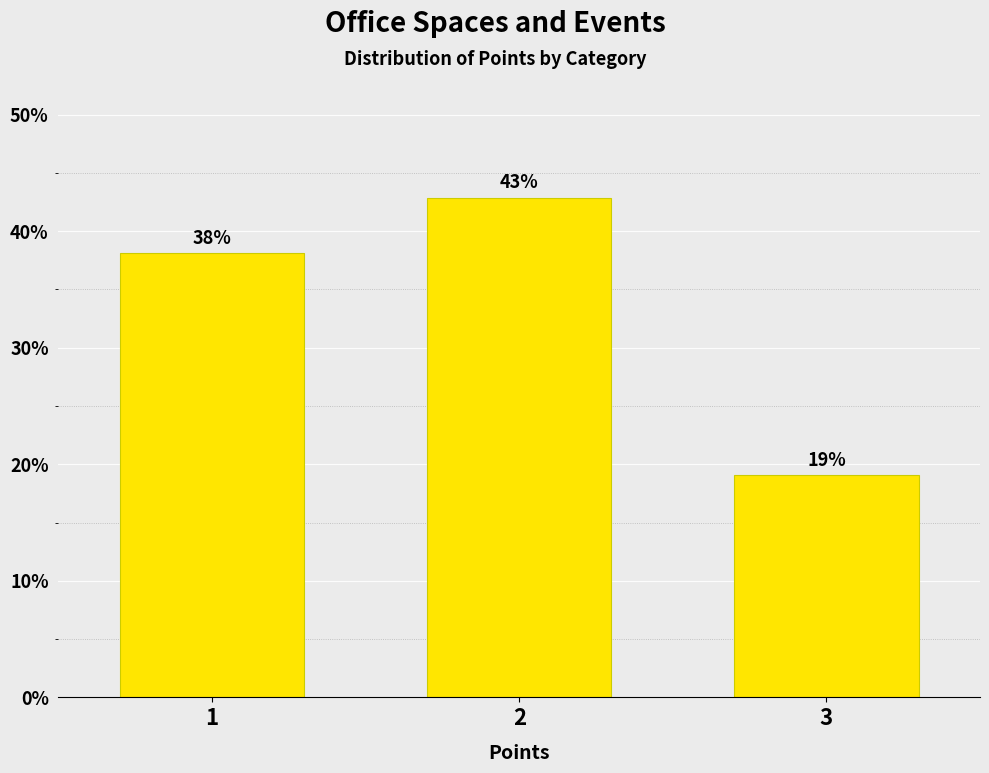

What is the sum of the values at 1 and 2?

81.0